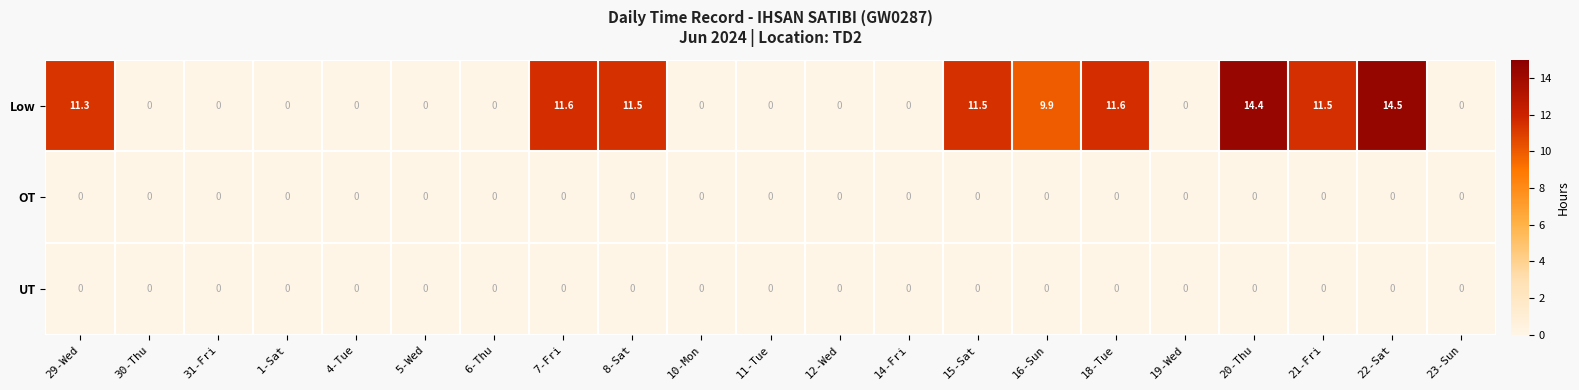

At which category is the sum across all series the highest?

22-Sat